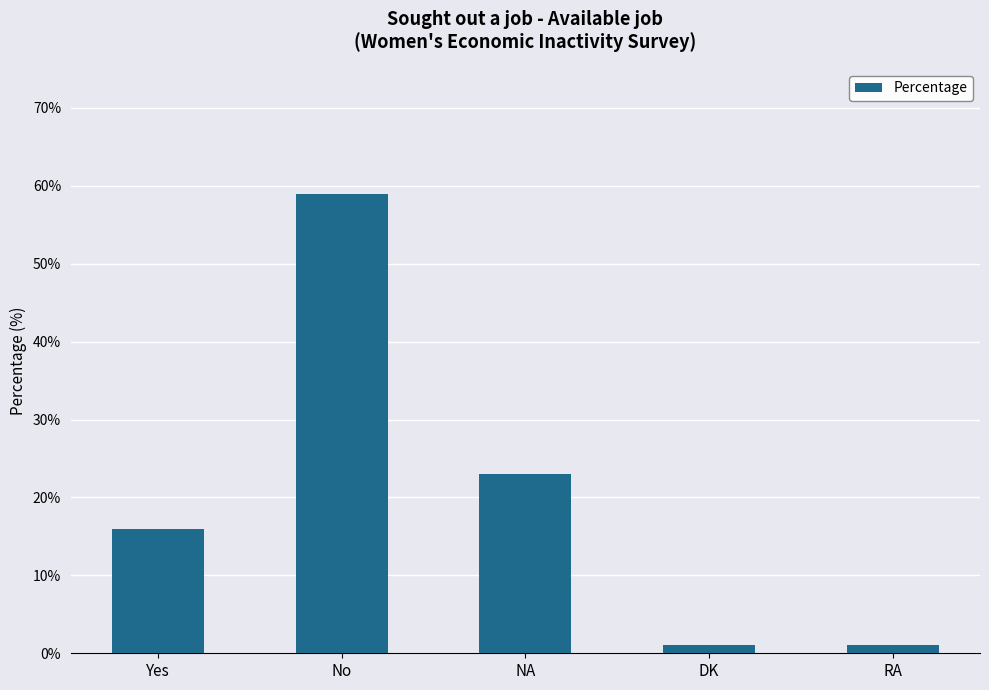

What is the label of the 5th bar from the right?

Yes